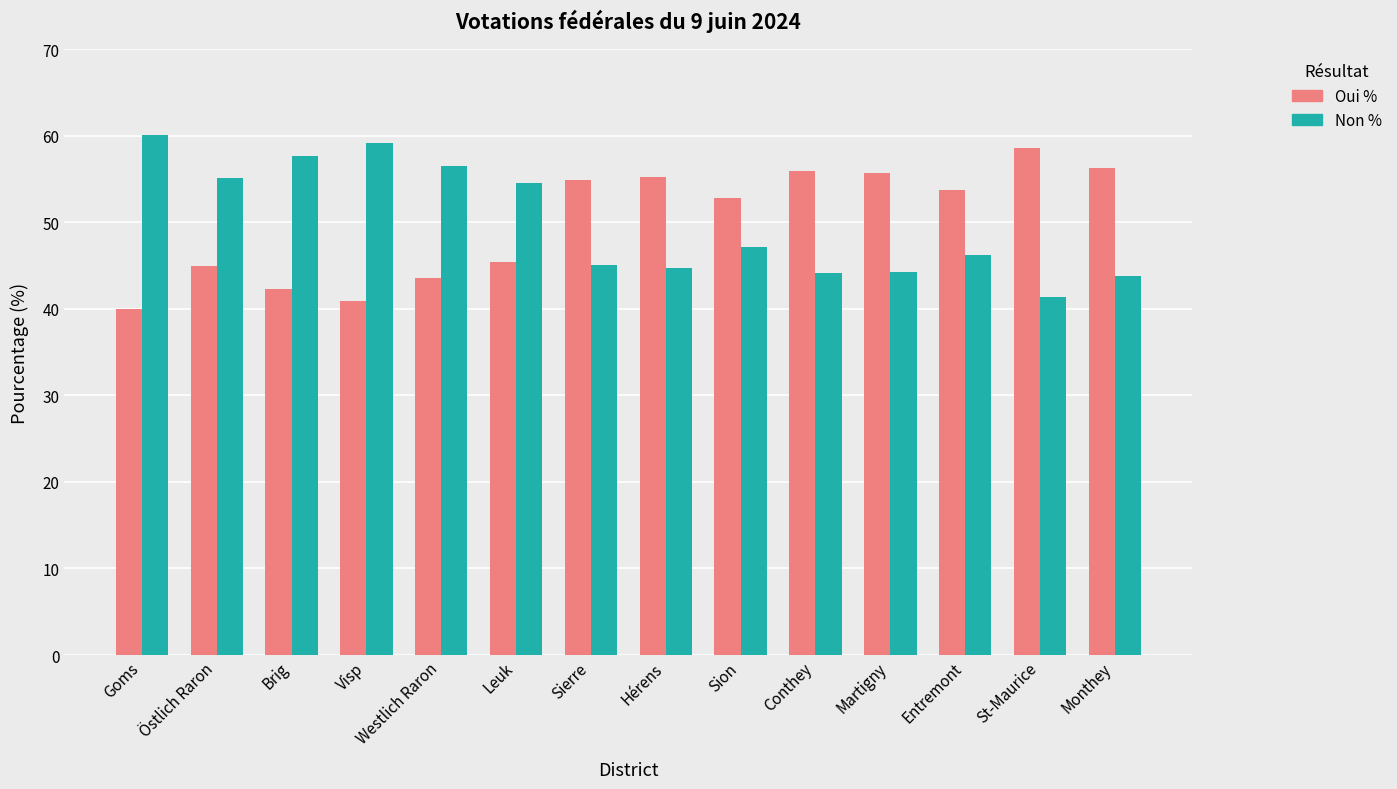

What is the greatest value displayed?

60.1